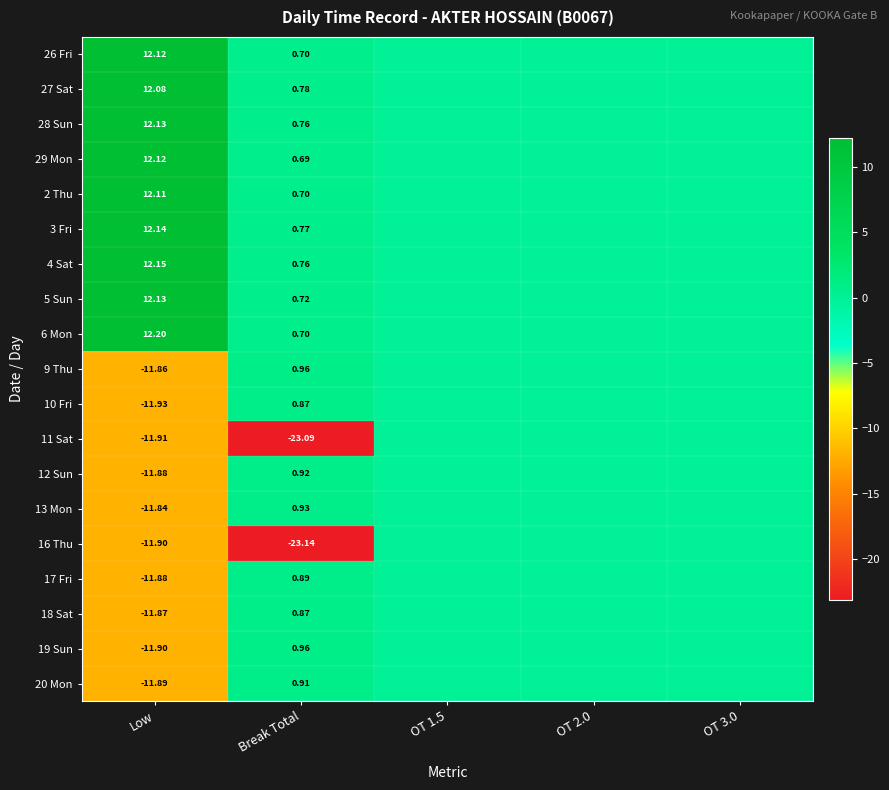

How many data points does each series have?

5